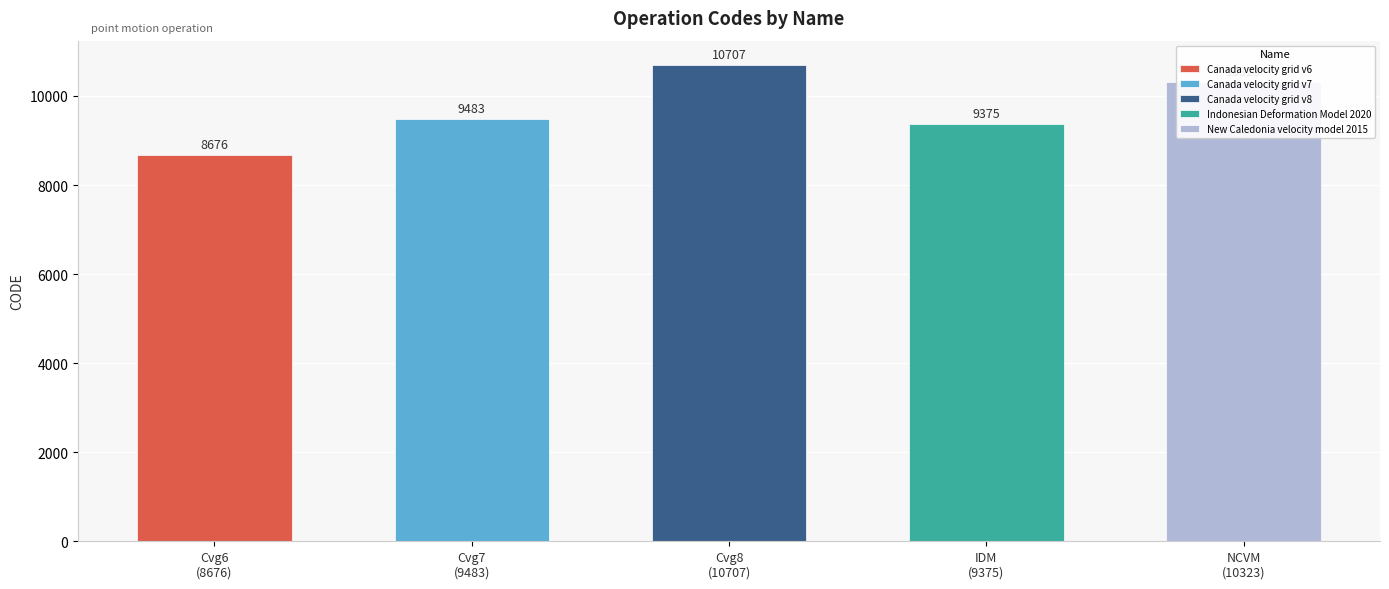

List the labels in order of value, largest first.

Canada velocity grid v8, New Caledonia velocity model 2015, Canada velocity grid v7, Indonesian Deformation Model 2020, Canada velocity grid v6